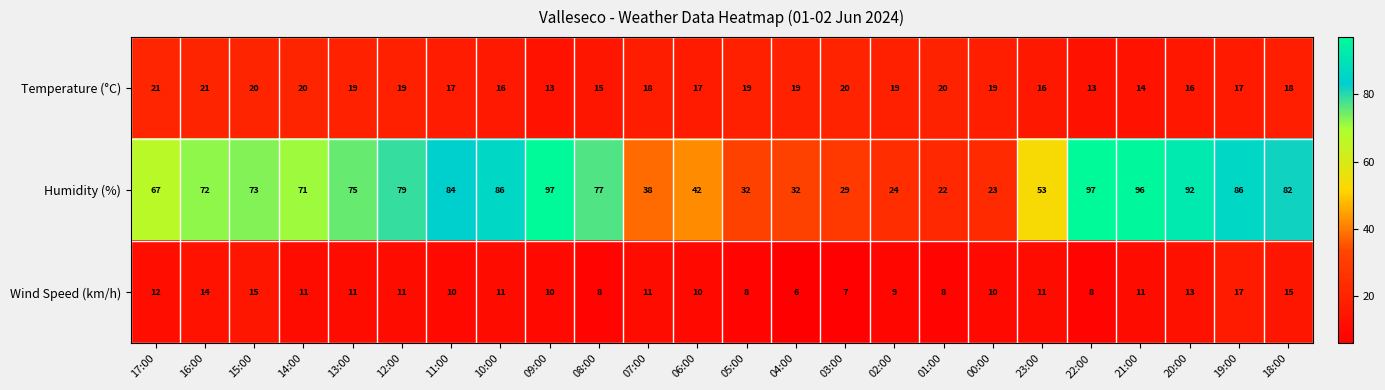

How many data points does each series have?

24